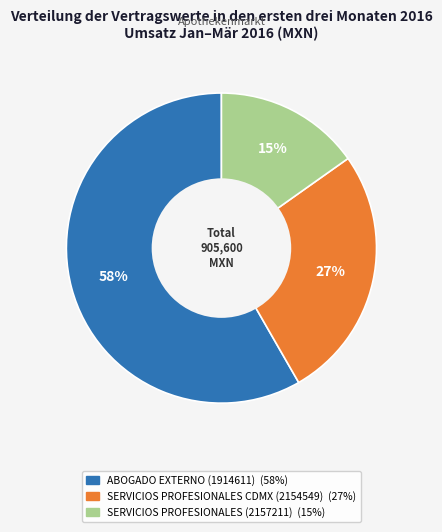

To the nearest percent, what is the combined percentage of SERVICIOS PROFESIONALES (2157211) and ABOGADO EXTERNO (1914611)?

73%